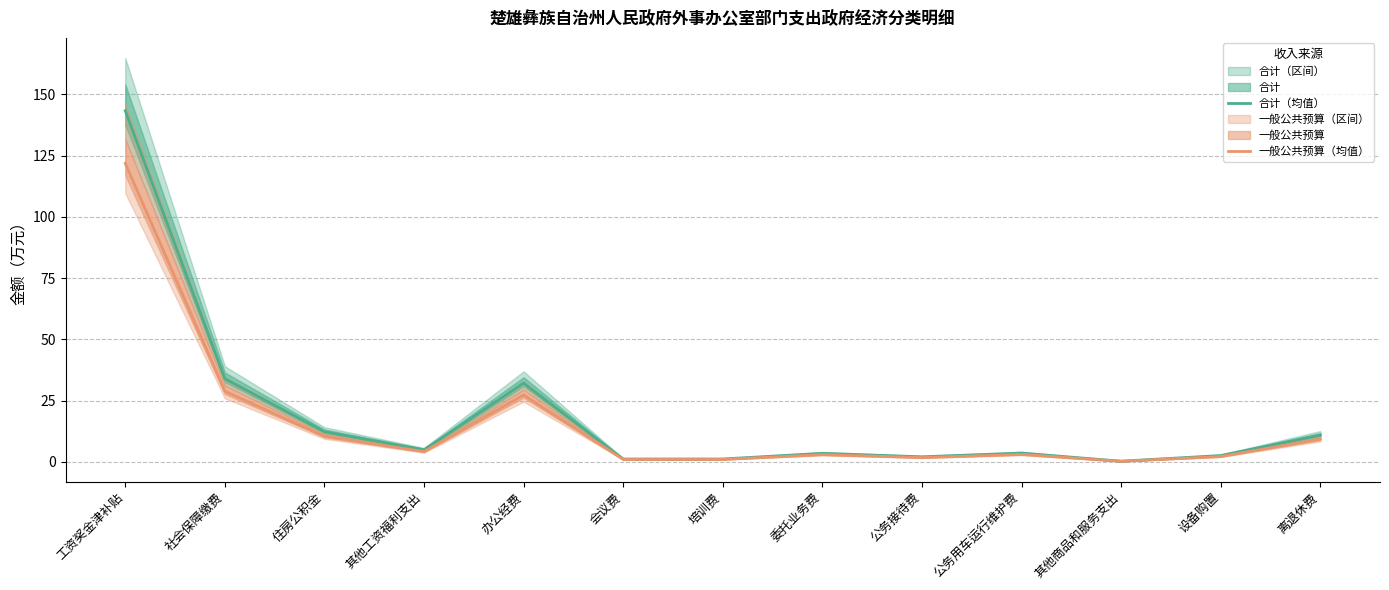

How many interior local valleys does the 合计（均值） series have?

3